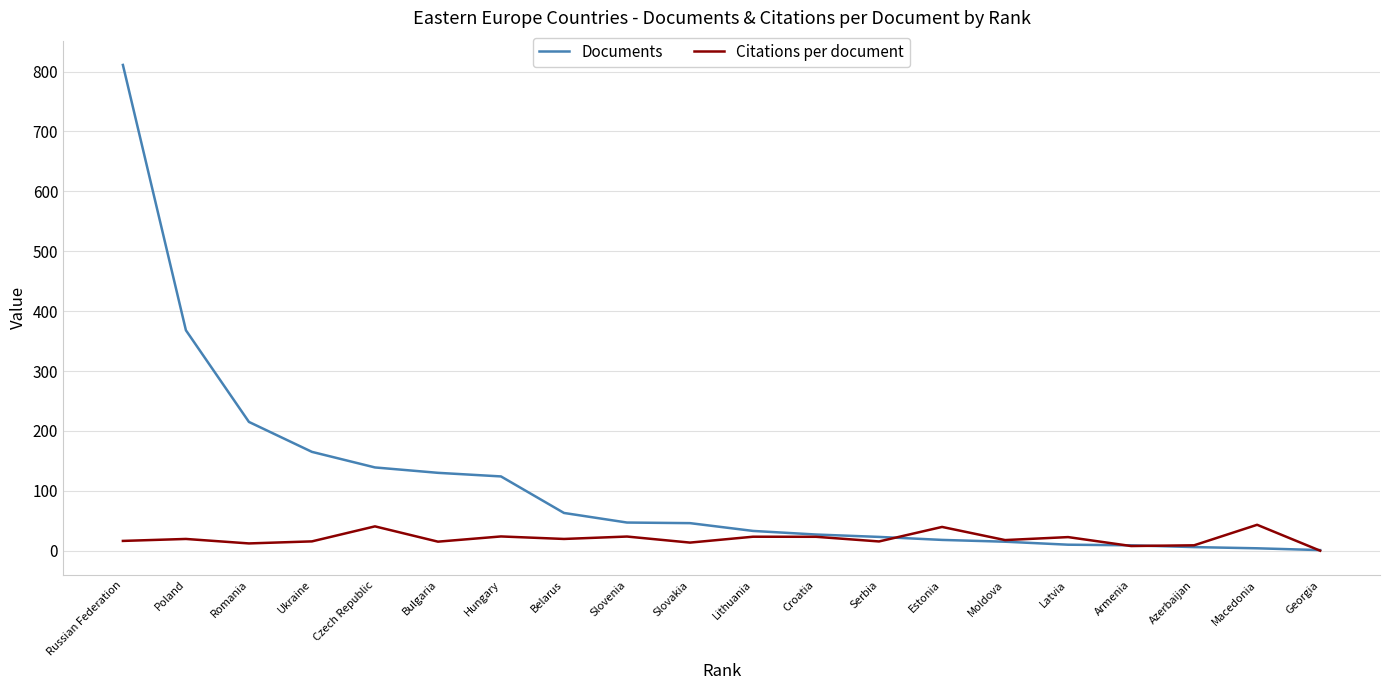

What is the total value across all series at Bulgaria?

145.1